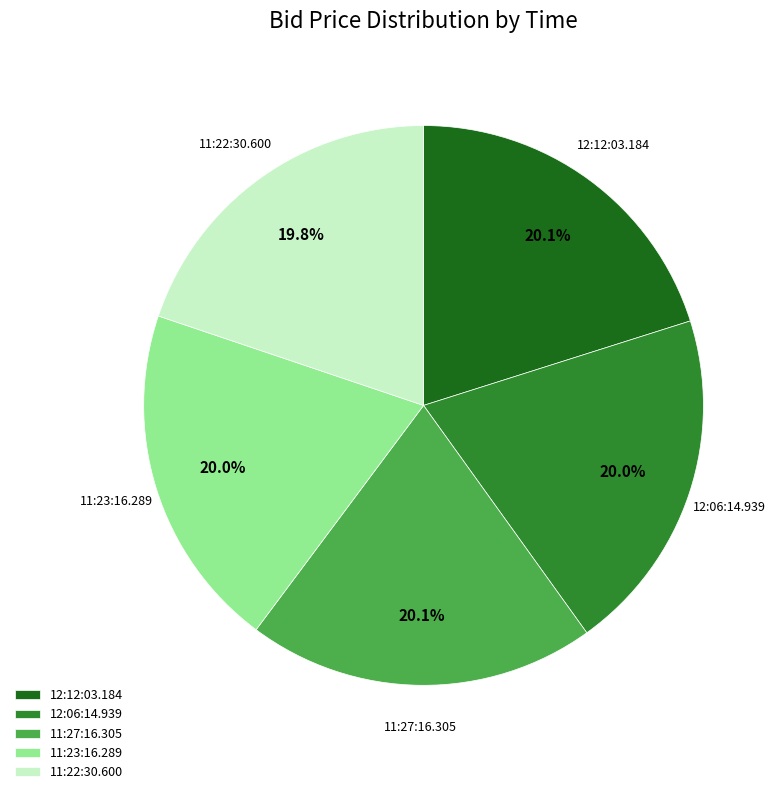

Count the number of slices in the pie.

5